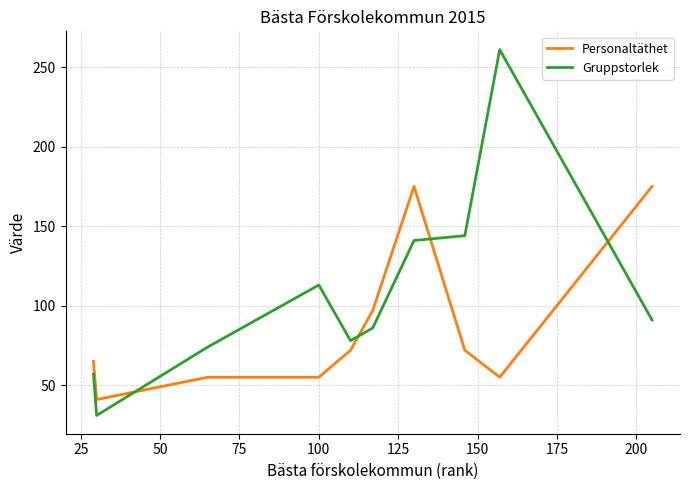

Rank the series by their average value, from highest to lowest.

Gruppstorlek, Personaltäthet